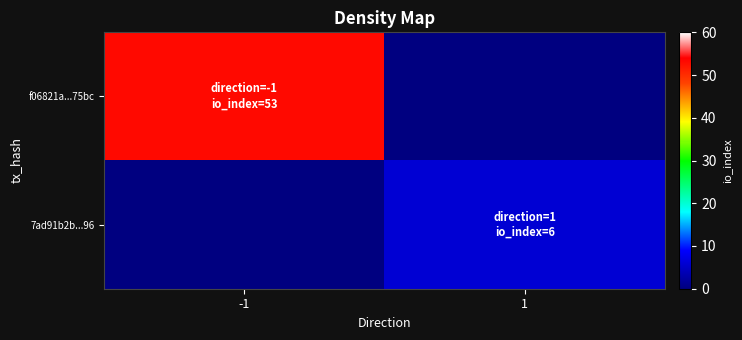

What is the greatest value displayed?

53